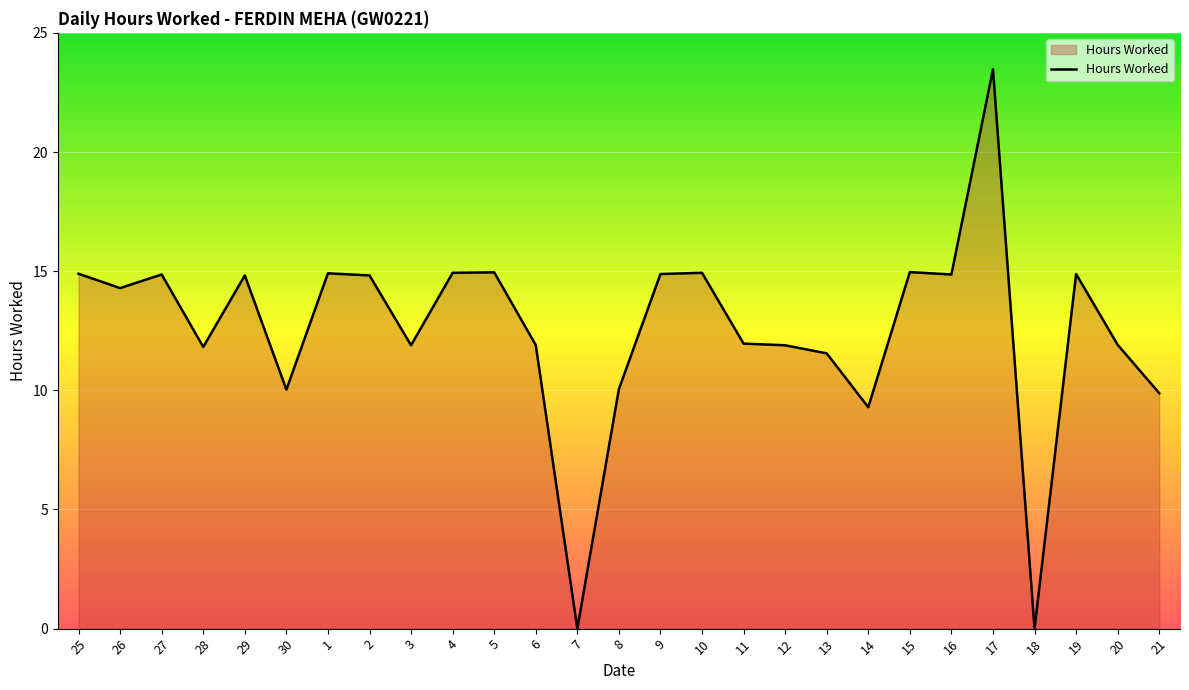

What position from the left is 4?

10